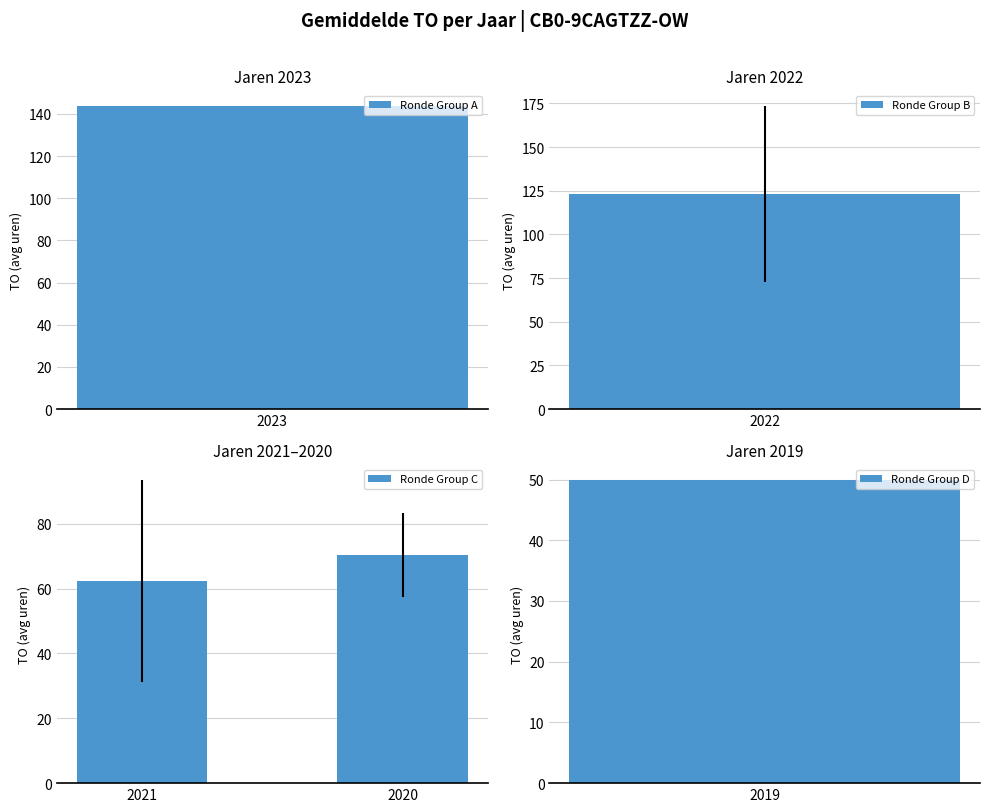

Is it true that Ronde Group C equals 37.5 at 2021?

False